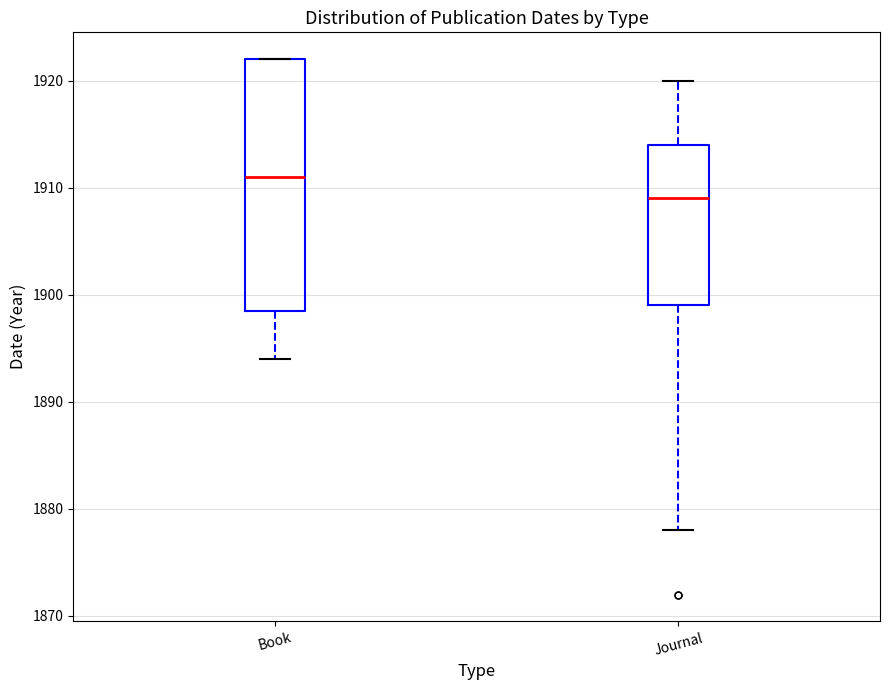

Where does the upper whisker of the box for Journal end on the y-axis? The values are not printed on the chart, so give them approximately, as read against the axis.

1920